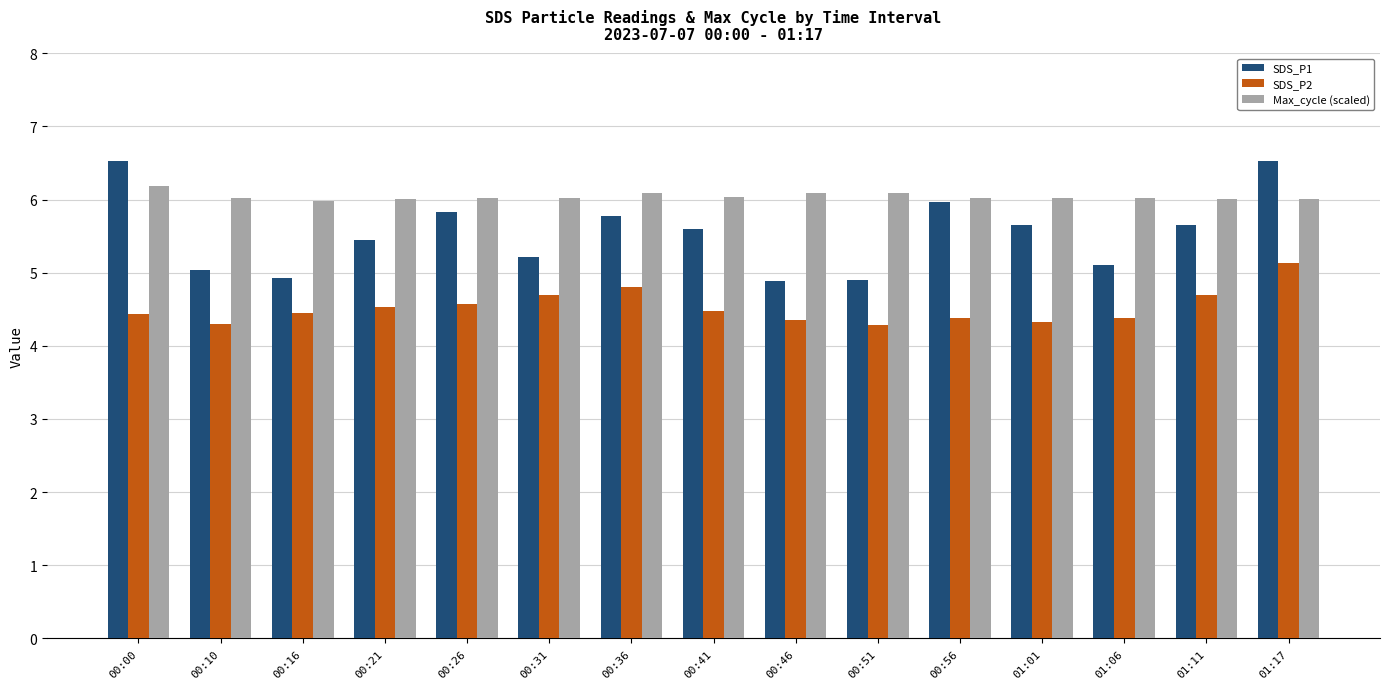

Count the number of categories in the chart.

15